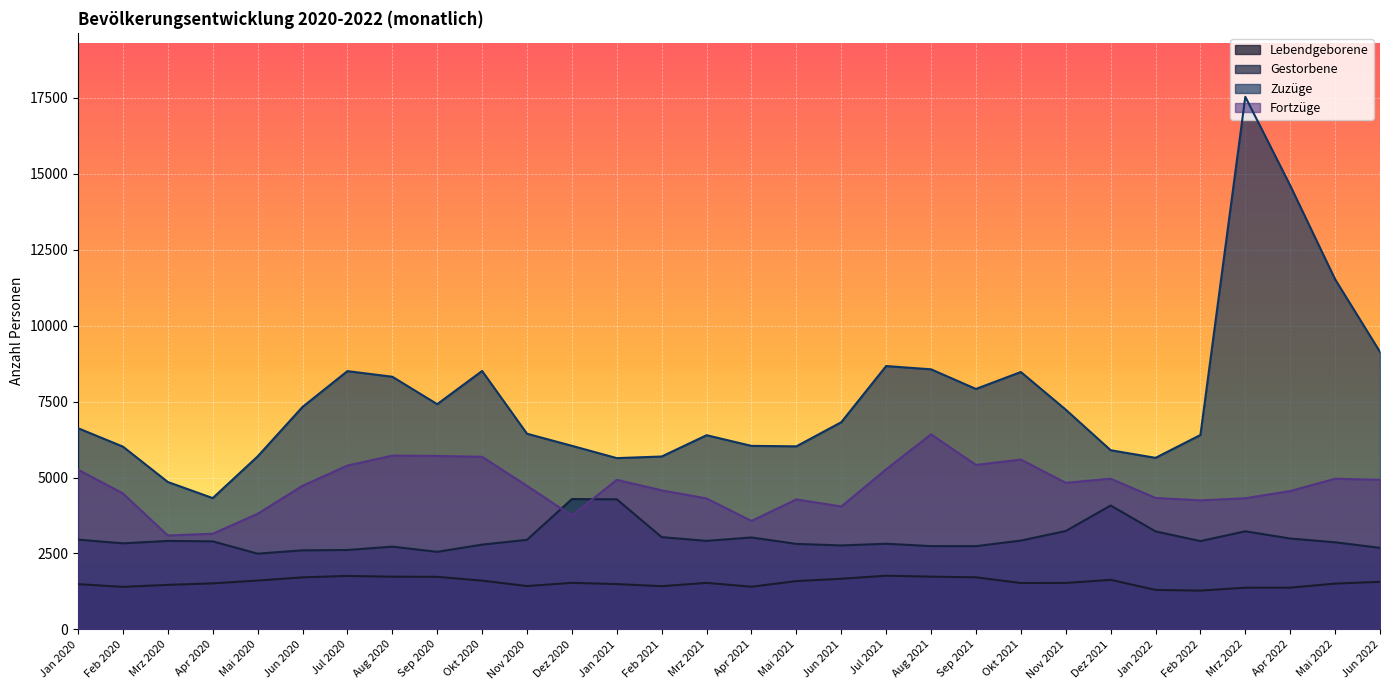

How many interior local peaks does the Gestorbene series have?

7